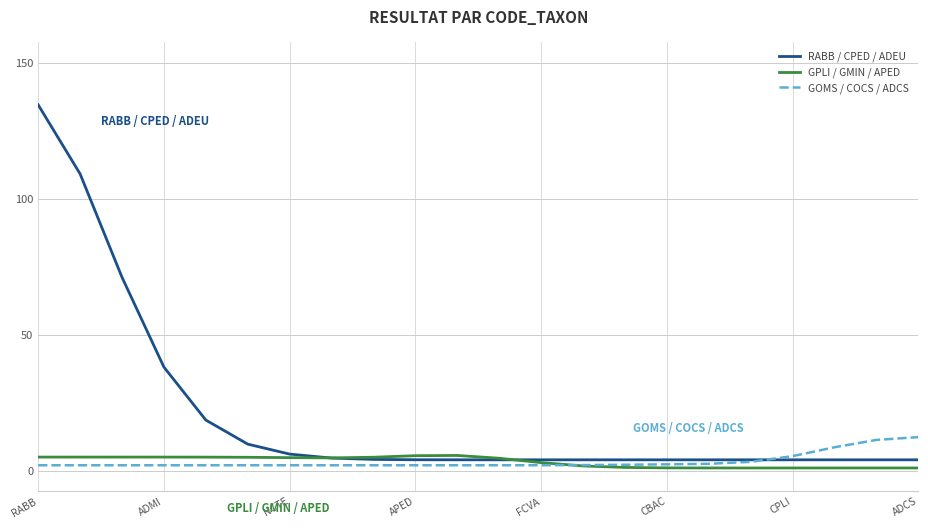

Which series has the largest total across all categories?

RABB / CPED / ADEU